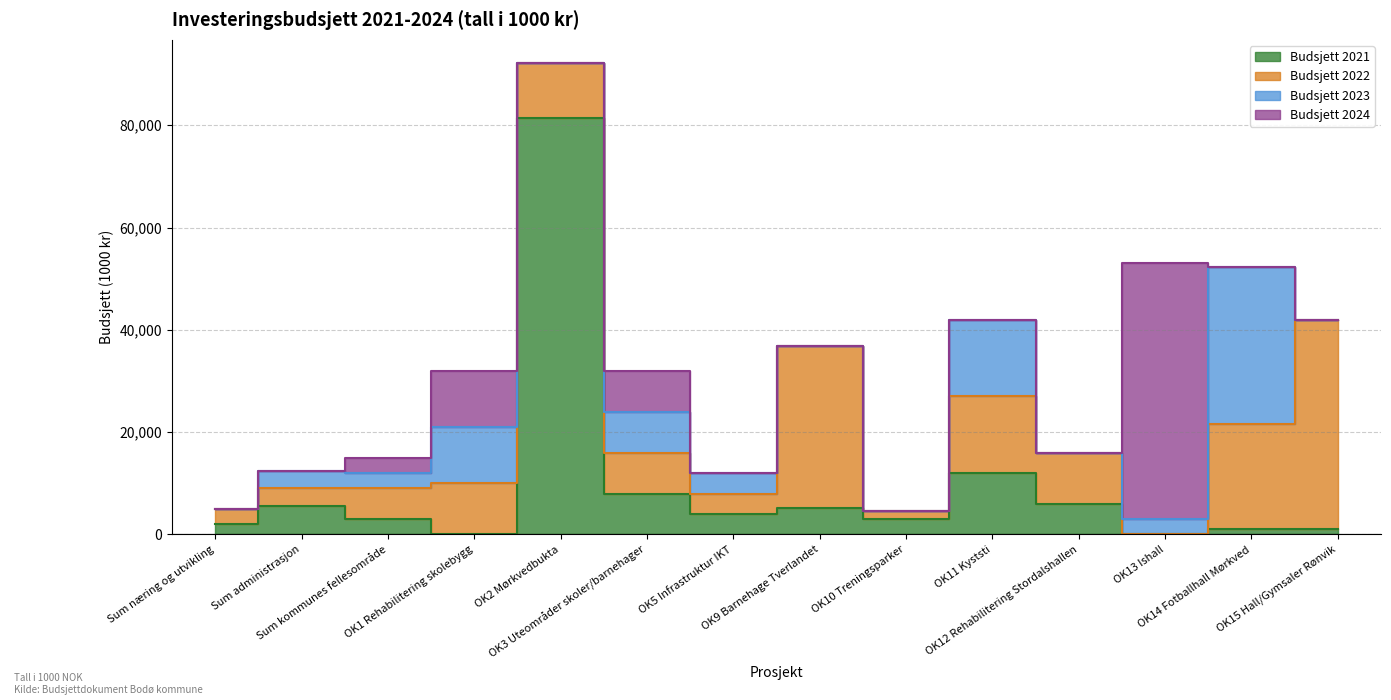

Which category has the lowest value across all series?

OK1 Rehabilitering skolebygg